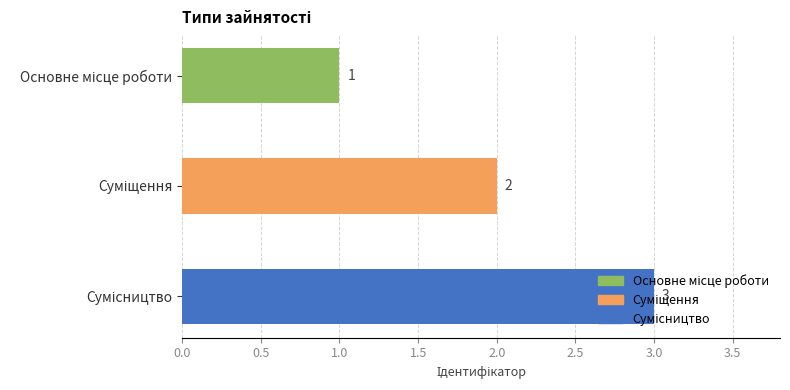

How many values are between 1 and 3?

3